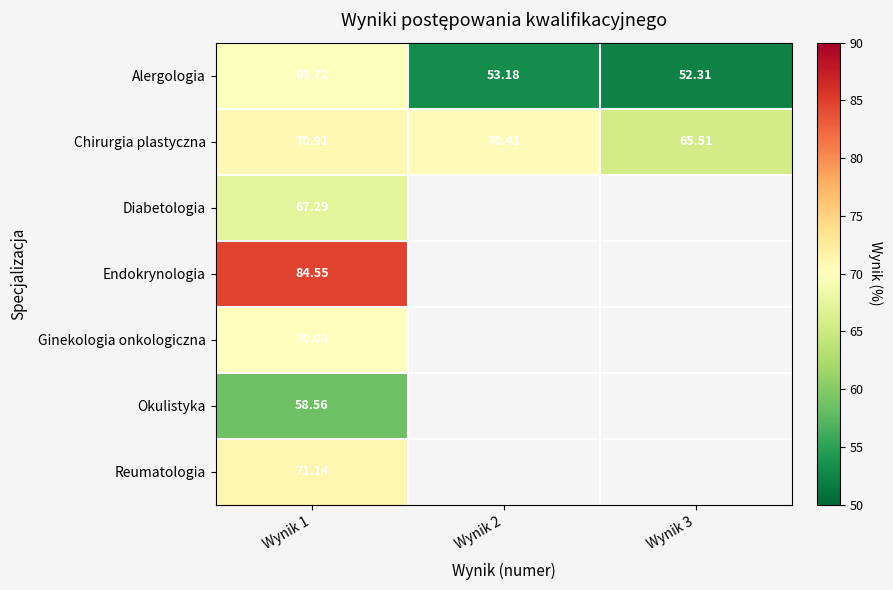

Which category has the lowest value in the Alergologia series?

Wynik 3